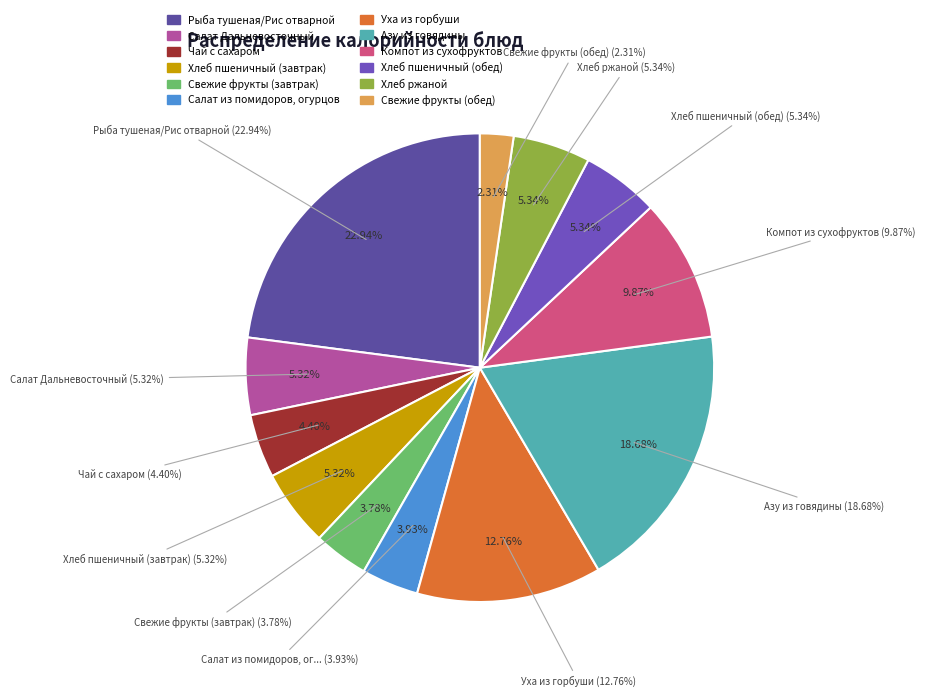

True or false: Хлеб ржаной accounts for 5% of the total.

True